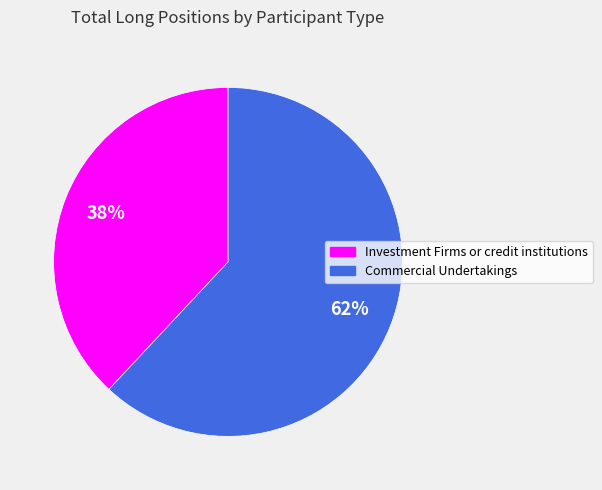

To the nearest percent, what portion does Investment Firms or credit institutions represent?

38%